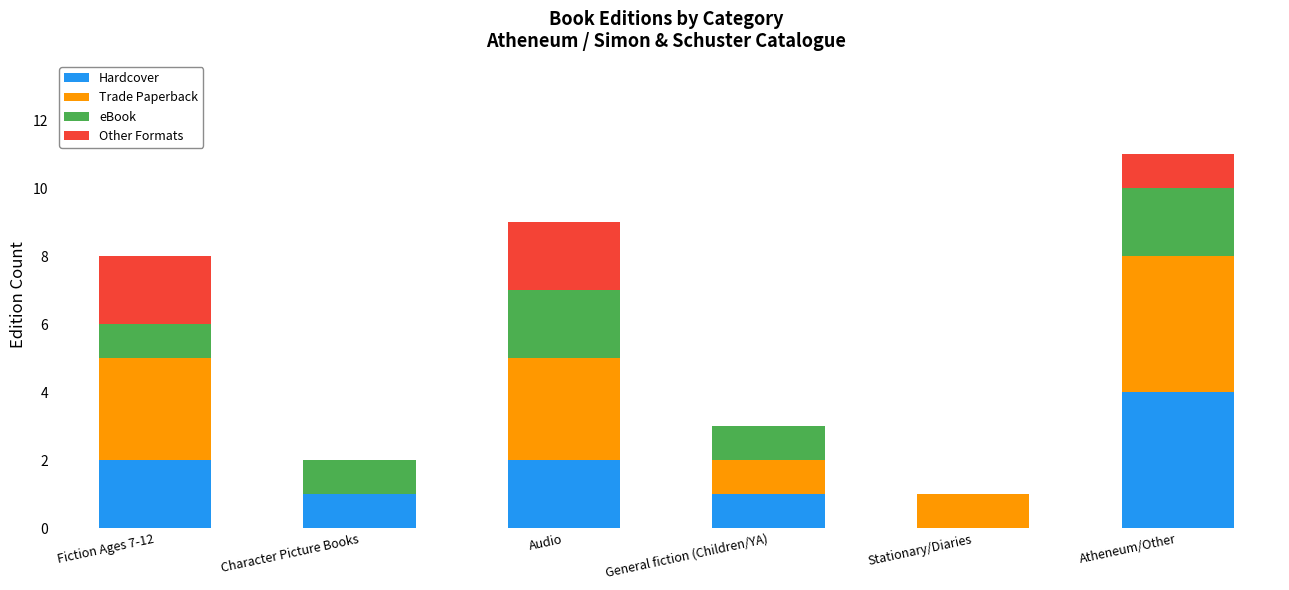

Which category has the highest value in the Hardcover series?

Atheneum/Other